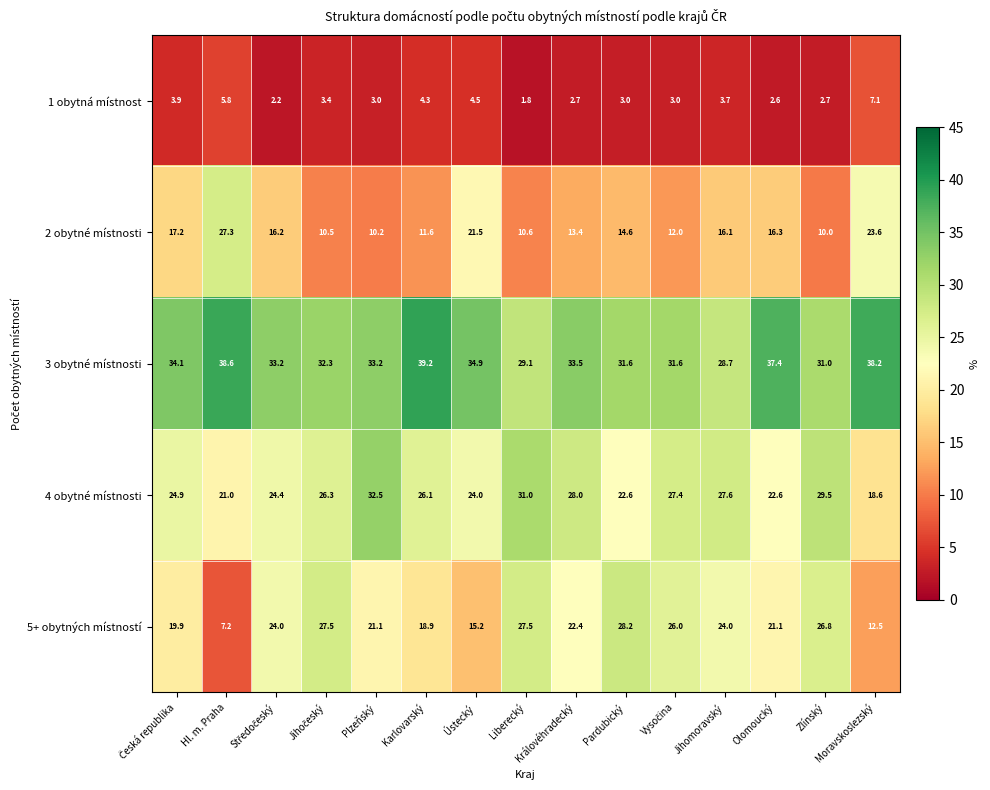

What is the sum of the 3 obytné místnosti values at Pardubický and Královéhradecký?

65.1